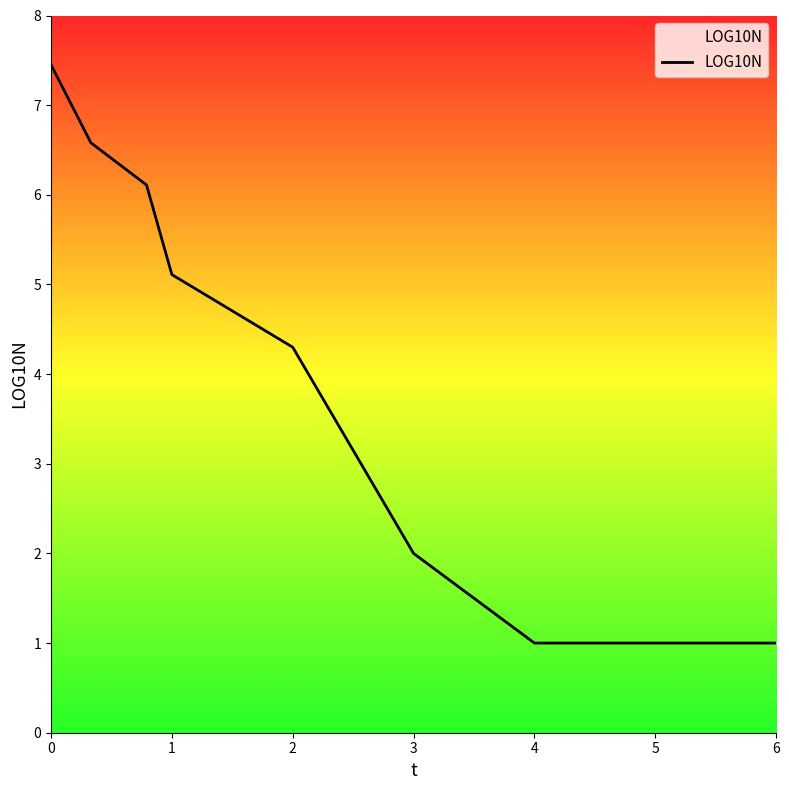

Does the chart have visible grid lines?

No